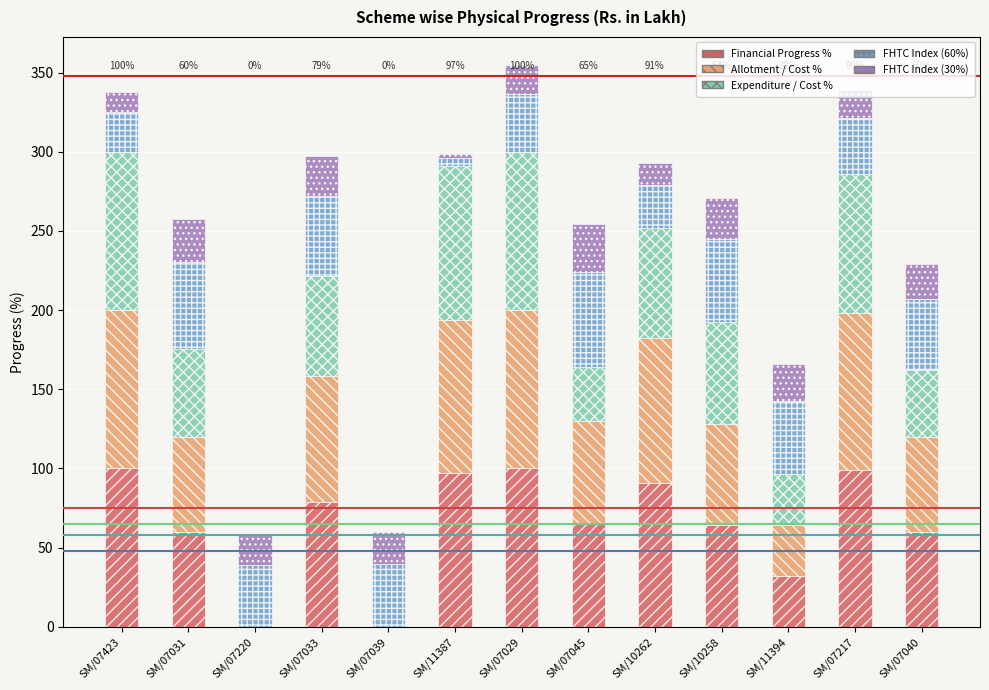

Are the bars grouped side by side (vs. stacked)?

No